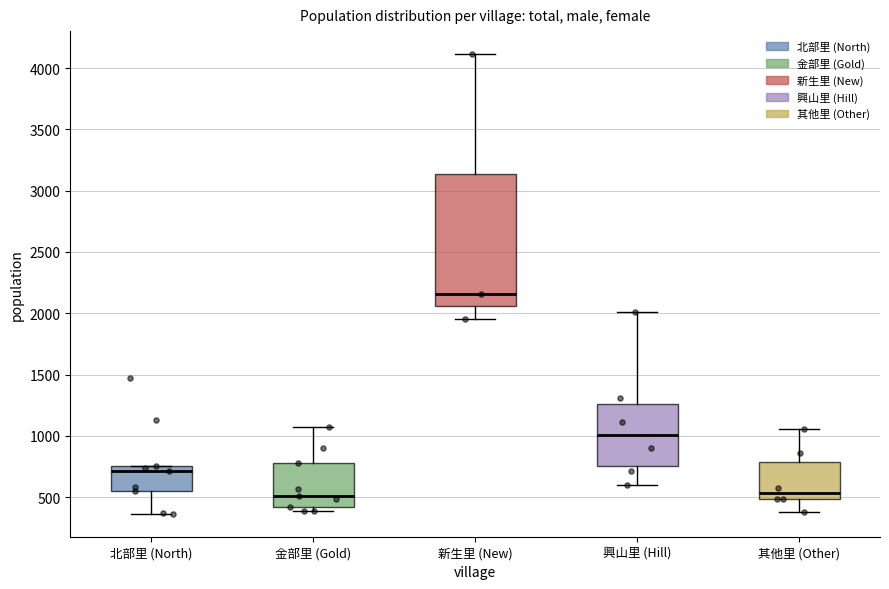

Reading left to right, read every box against the y-axis: the position of its median line, the range the box covers, and the ends of its whiskers. The values are not printed on the chart, so give them approximately, as read against the axis.

北部里 (North): median 700, box 550 to 750, whiskers 350 to 750
金部里 (Gold): median 500, box 400 to 800, whiskers 400 (just below the box's lower edge) to 1100
新生里 (New): median 2150, box 2050 to 3150, whiskers 1950 to 4100
興山里 (Hill): median 1000, box 750 to 1250, whiskers 600 to 2000
其他里 (Other): median 550, box 500 to 800, whiskers 400 to 1050